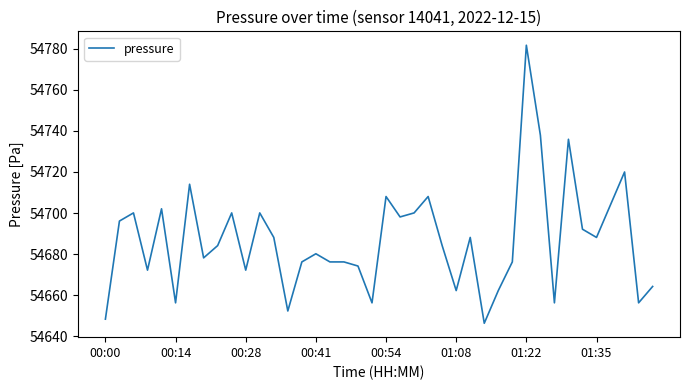

What is the greatest value displayed?

54781.7